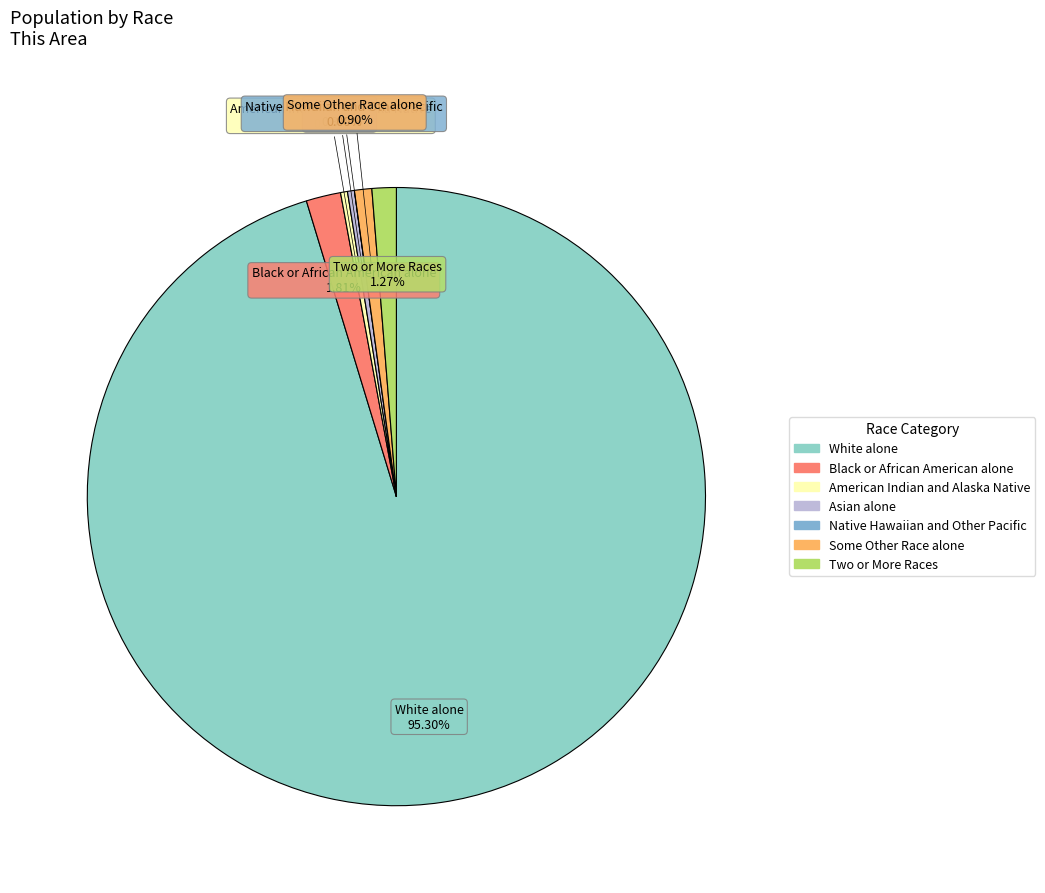

How many slices are in this pie chart?

7